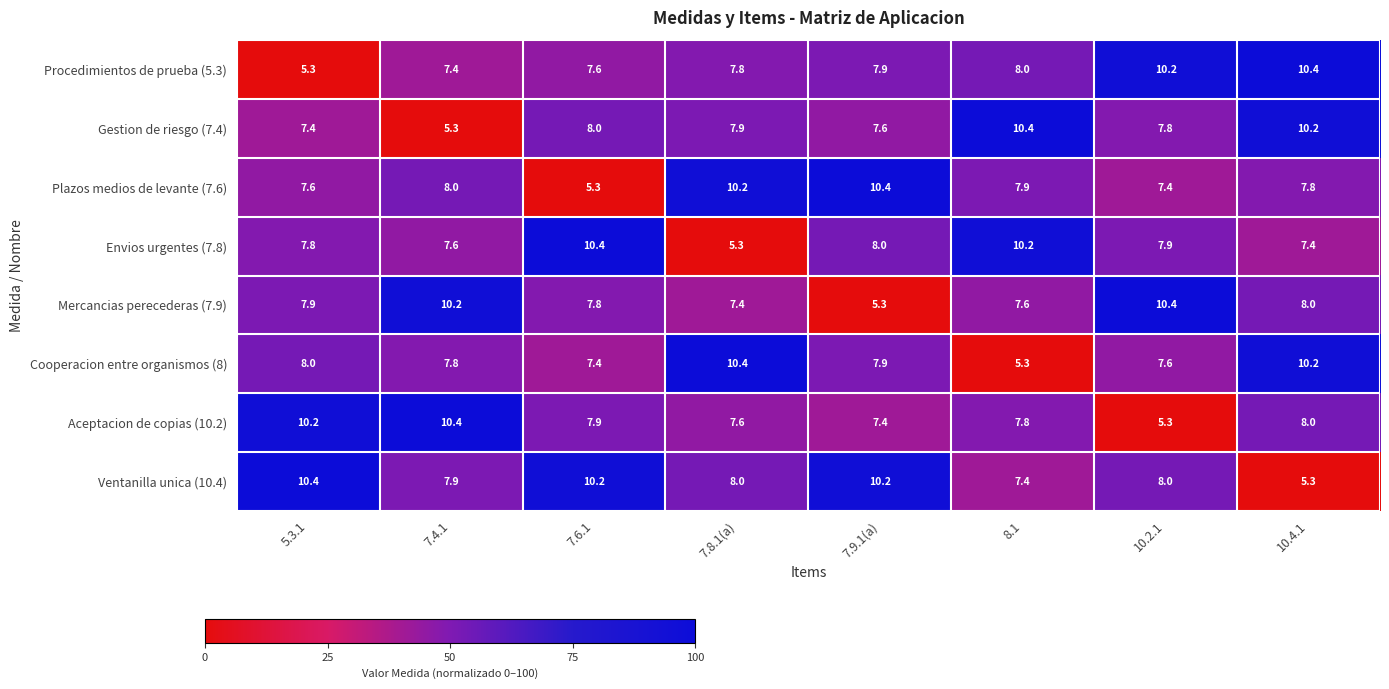

At which category is the sum across all series the highest?

10.4.1